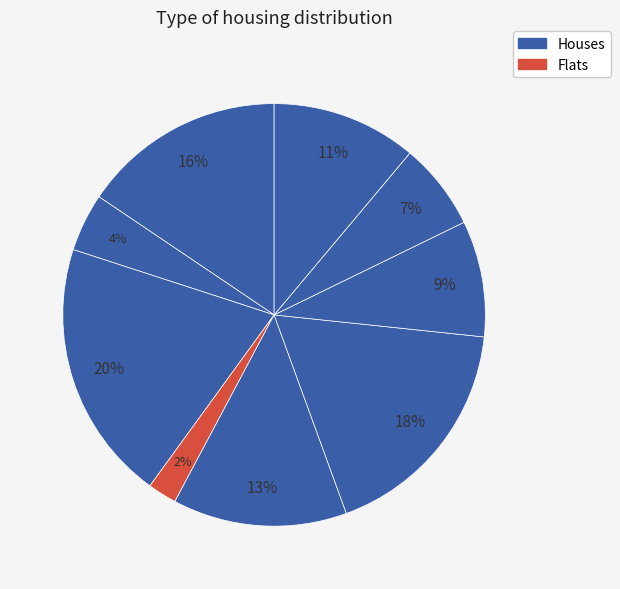

How many segments does this pie chart have?

9